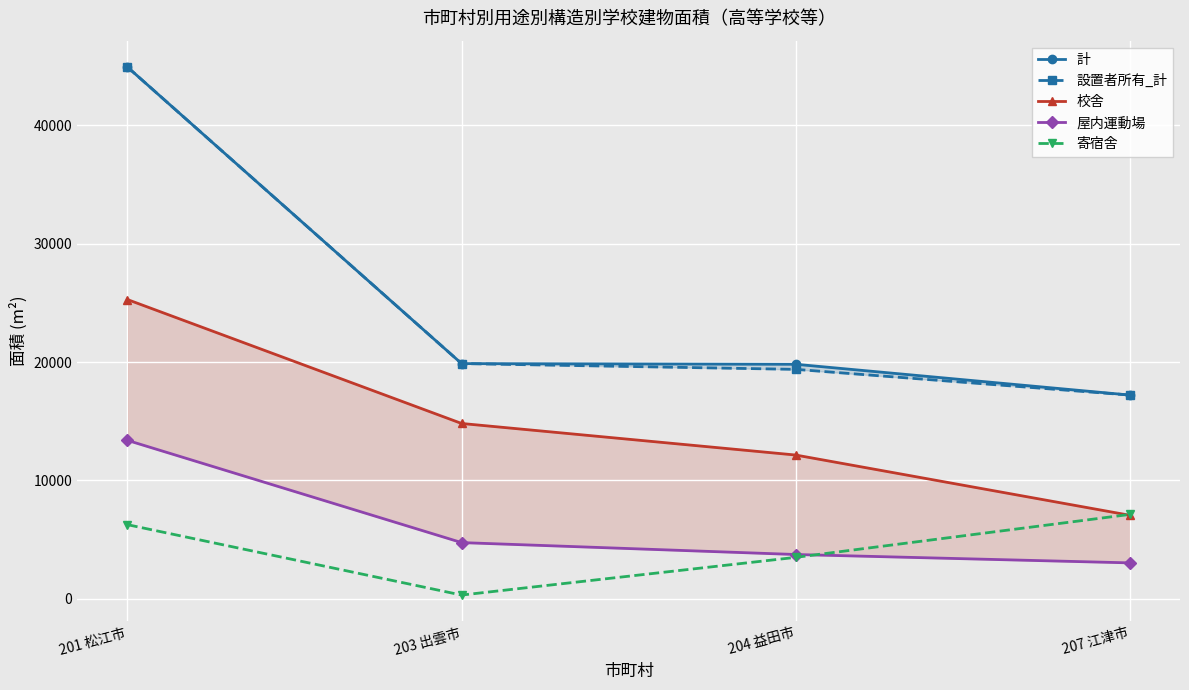

True or false: 校舎 has a value of 1511 at 207 江津市.

False